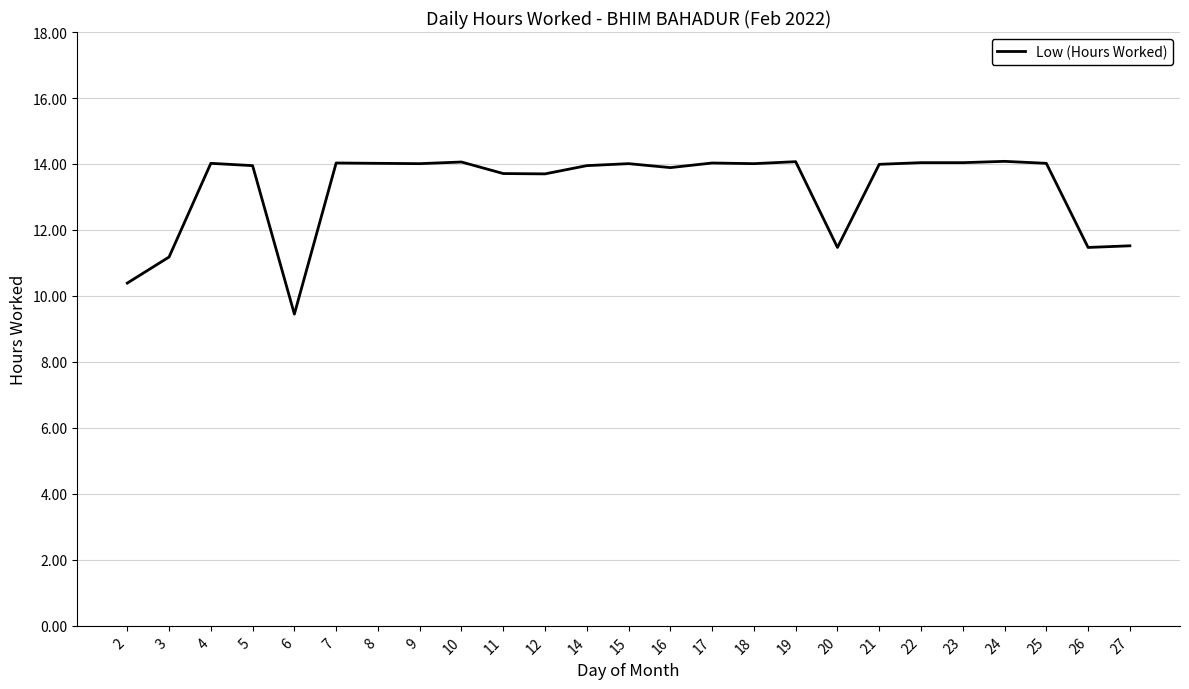

At which category does the data reach its first local valley?

6